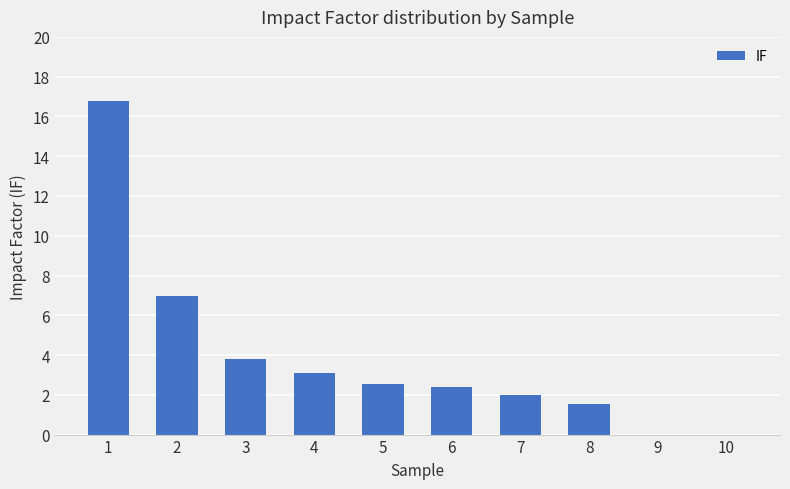

The value at 9 is 0.0. True or false?

True